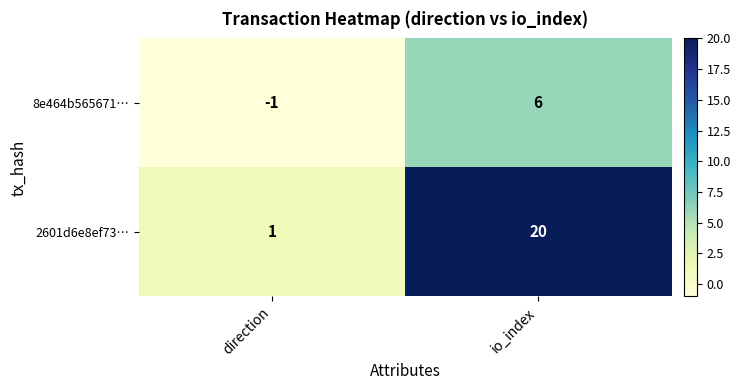

Where is 8e464b565671… nearest to the value 2?

direction